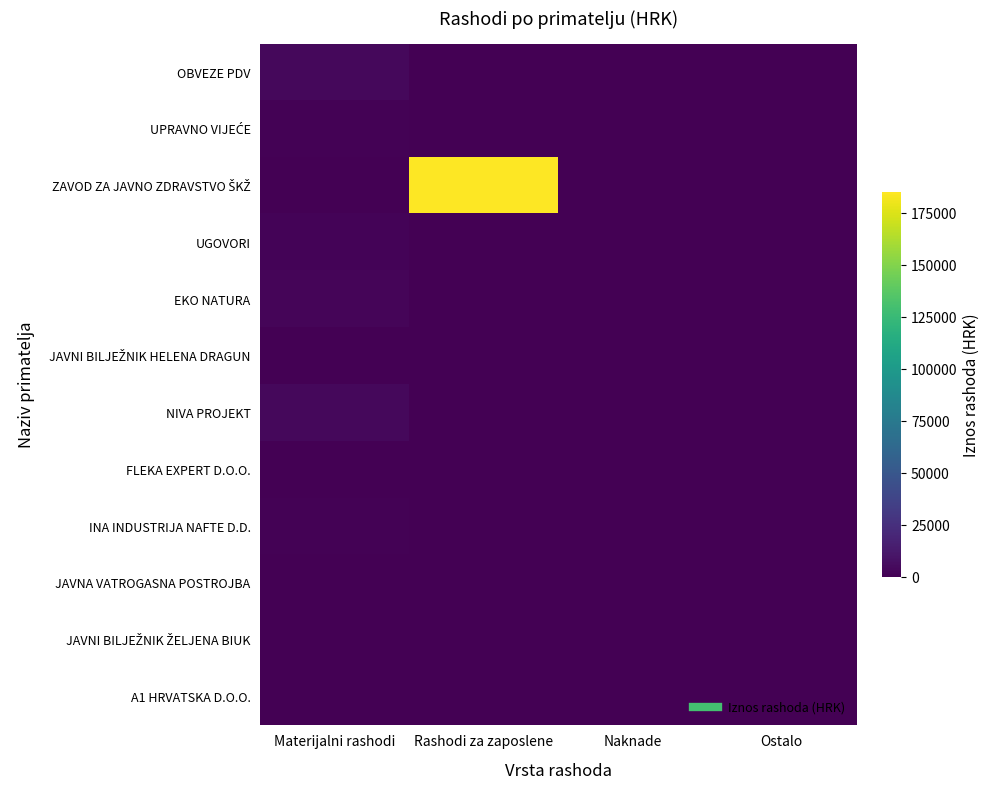

Which has a higher value, Ostalo or Rashodi za zaposlene?

Ostalo